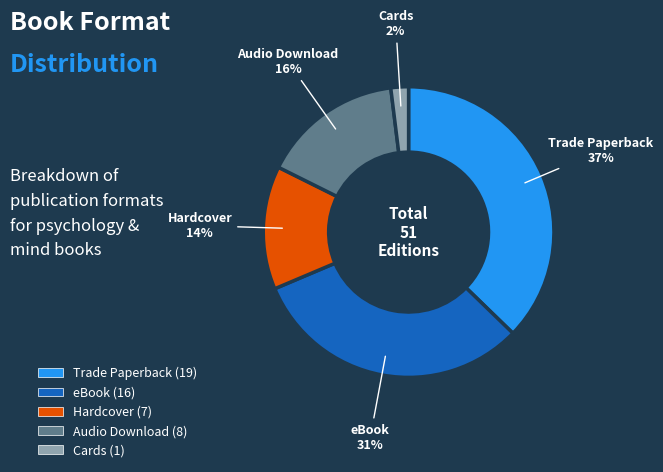

To the nearest percent, what percentage of the pie is eBook?

31%